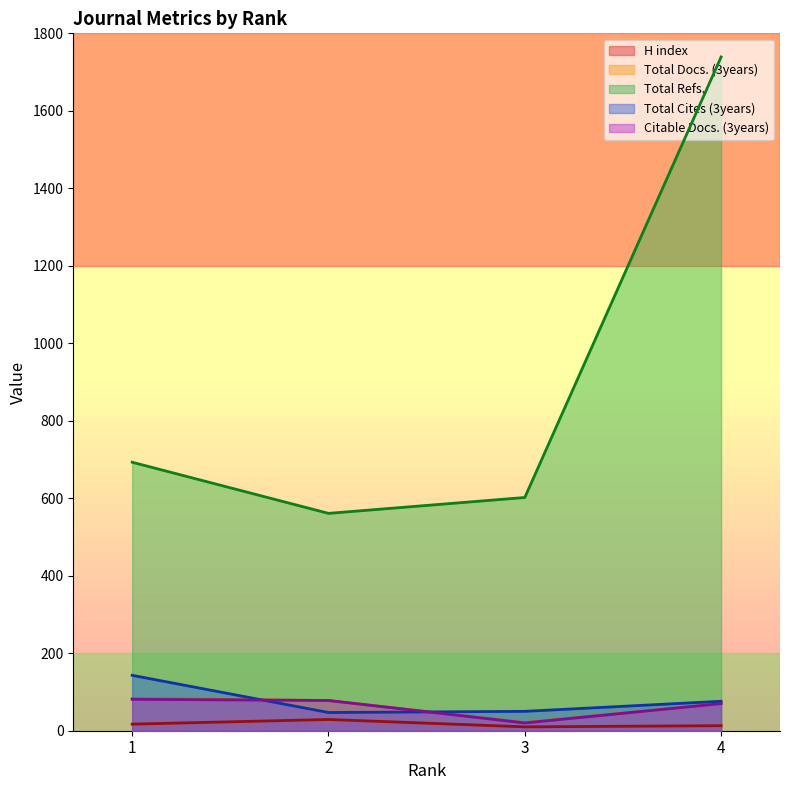

What is the value of the Total Refs. point at the 4th from the left?

1739